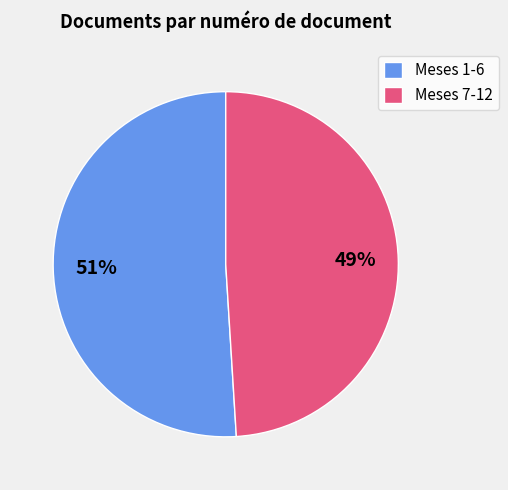

Which category has the smallest portion of the pie?

Meses 7-12